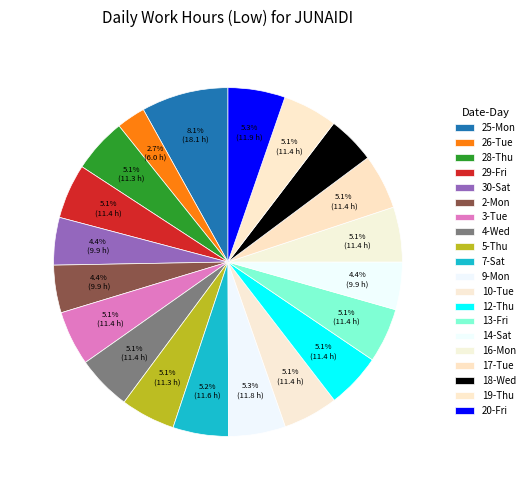

How many segments does this pie chart have?

20